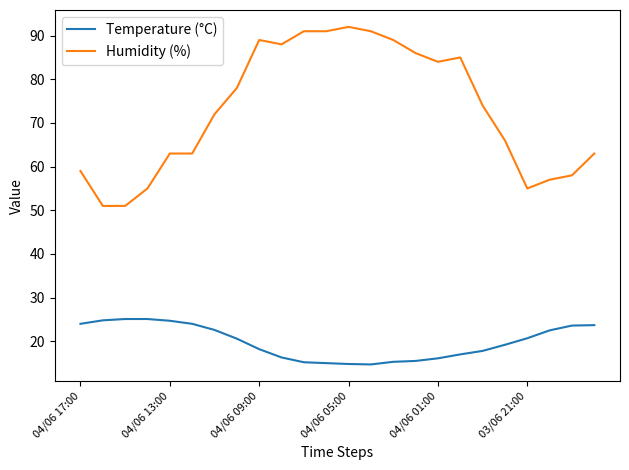

Count the number of categories in the chart.

24